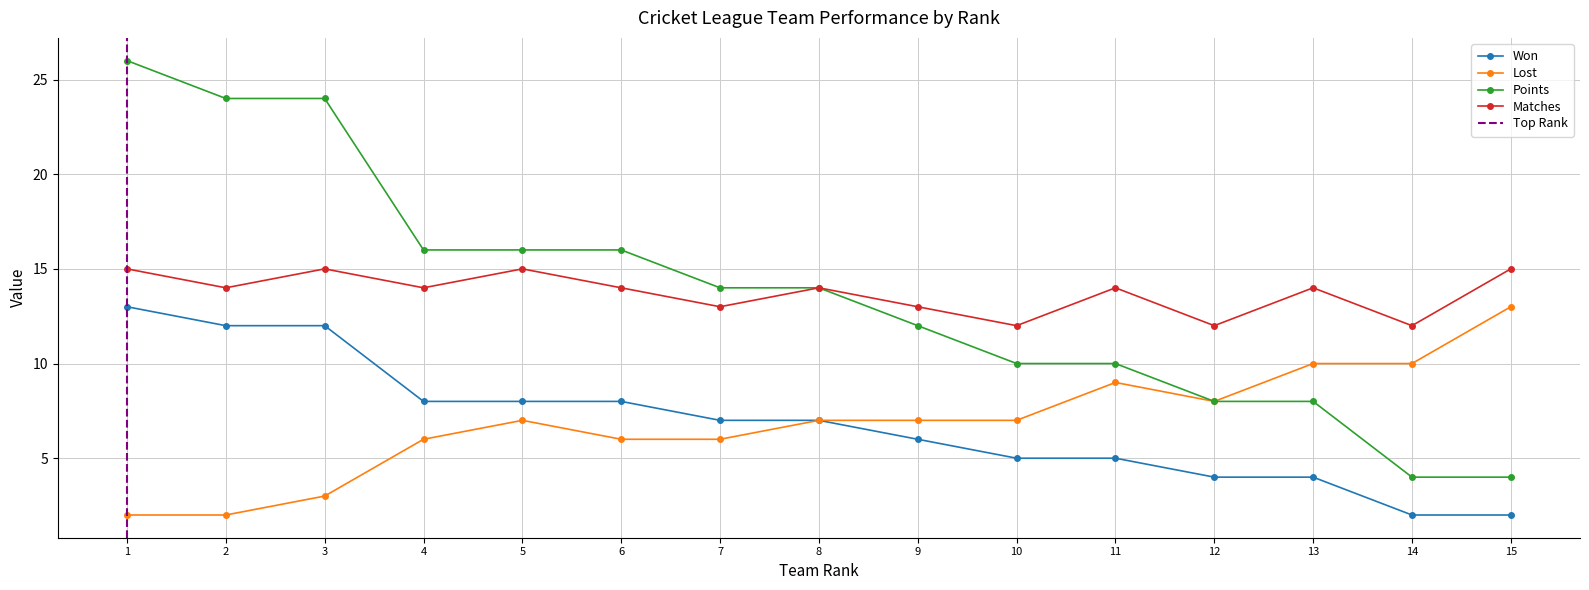

What is the lowest value of the Points series?

4